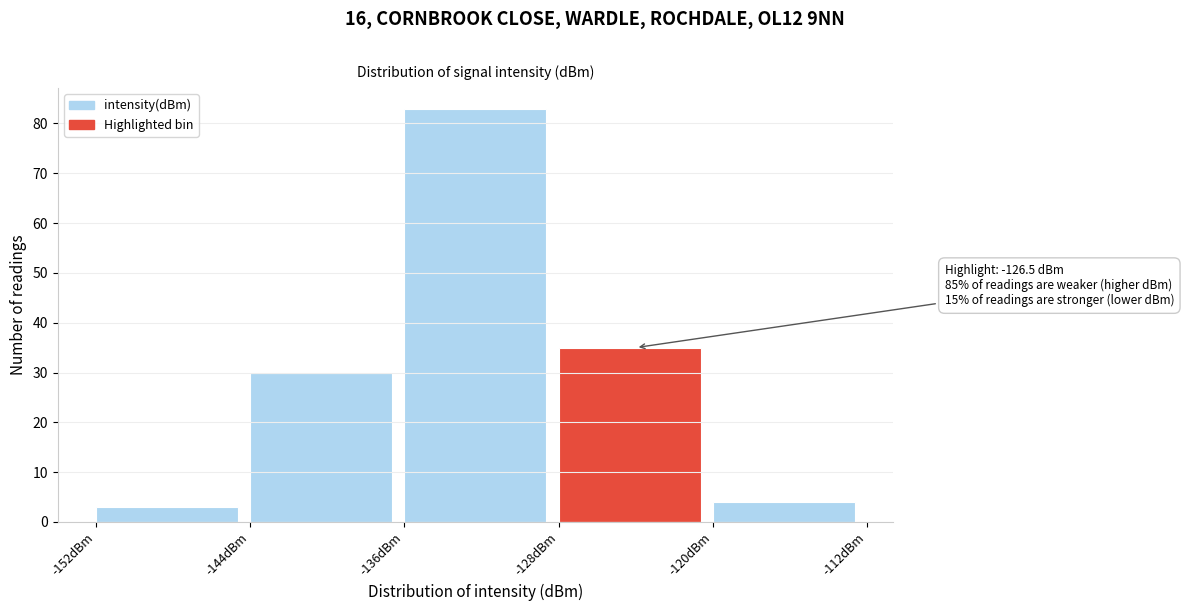

Which range on the x-axis has the tallest bar?

-136 to -128